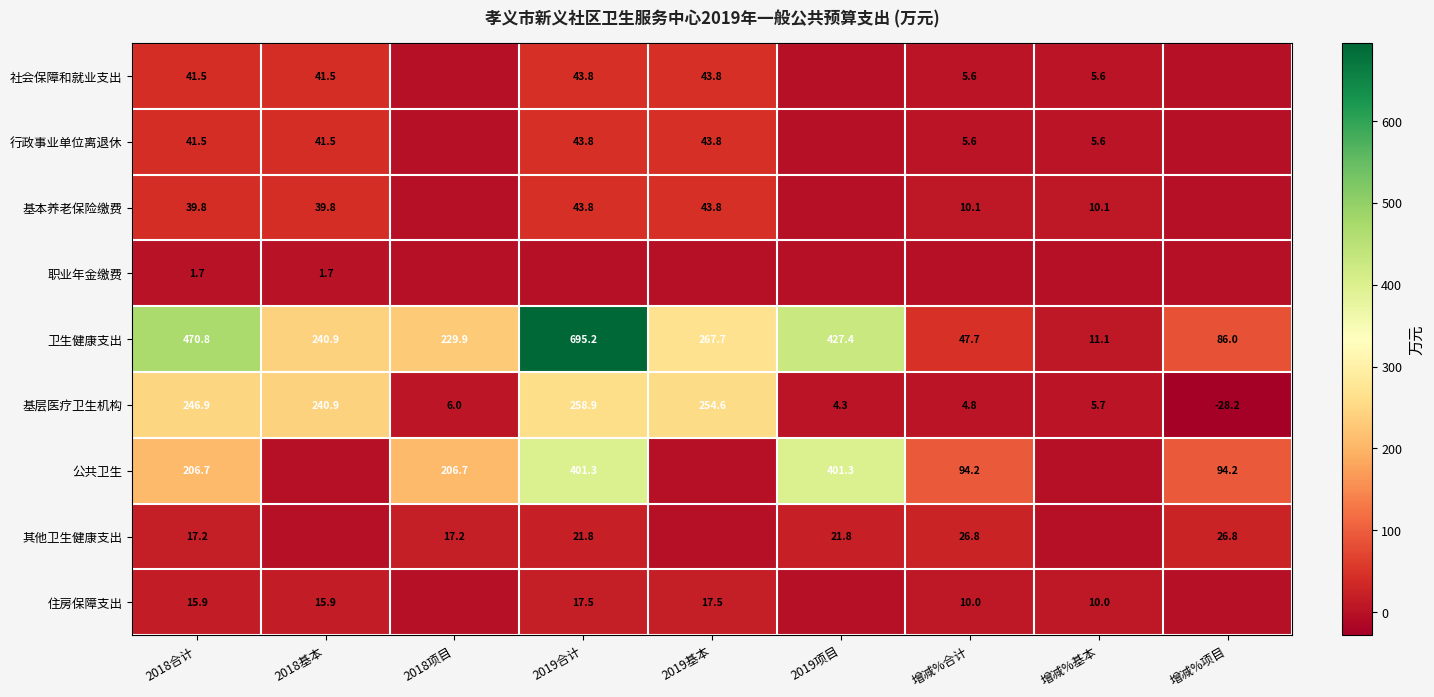

Count the number of categories in the chart.

9